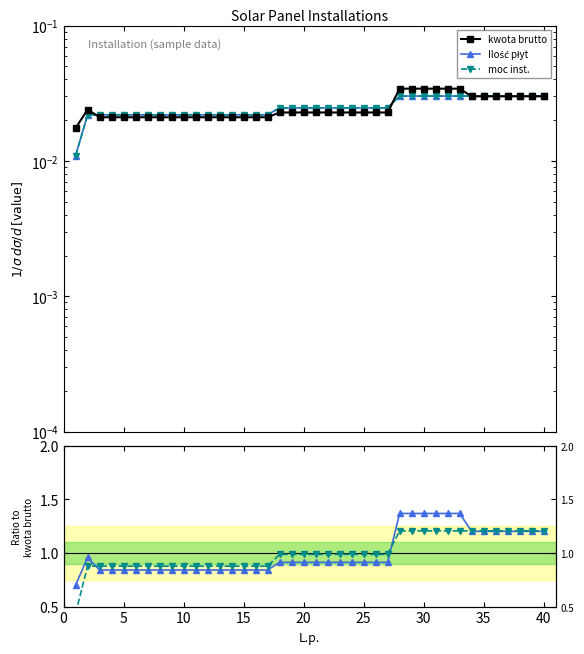

Does the chart display data point markers on the line(s)?

Yes